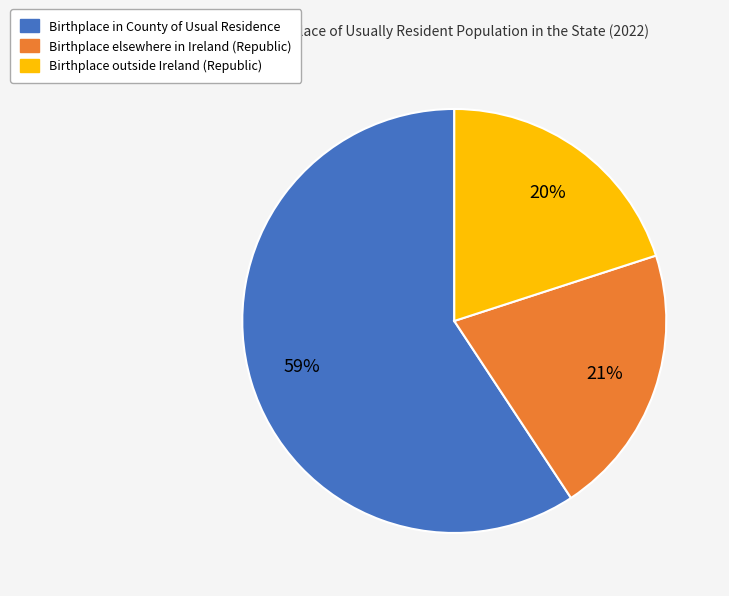

Is it true that Birthplace elsewhere in Ireland (Republic) is 21% of the pie?

True